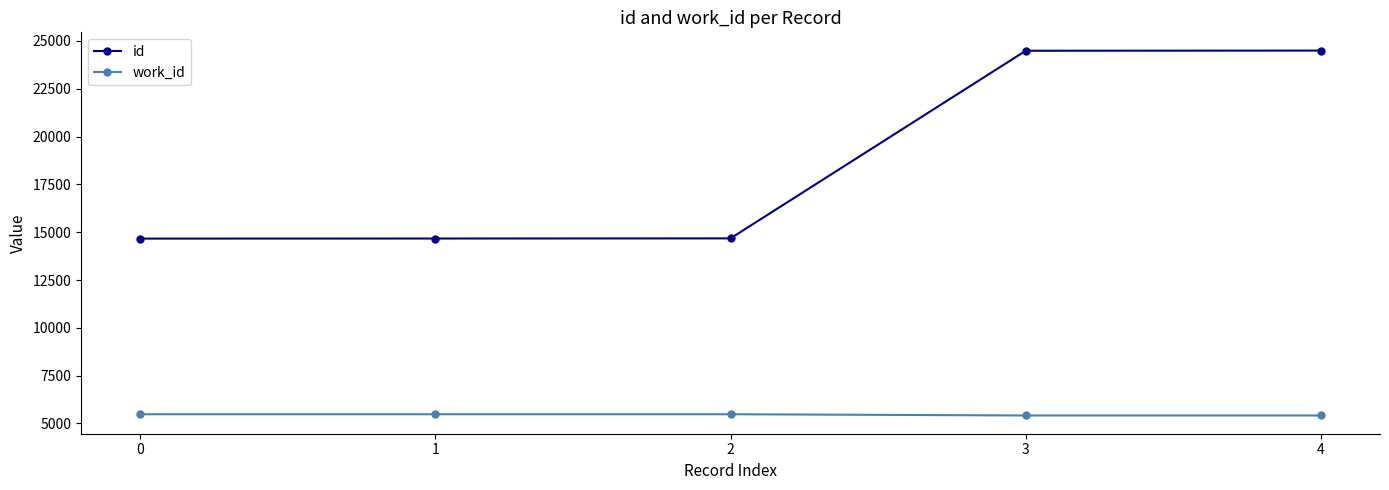

What is the value of the id point at the 3rd from the left?

14677